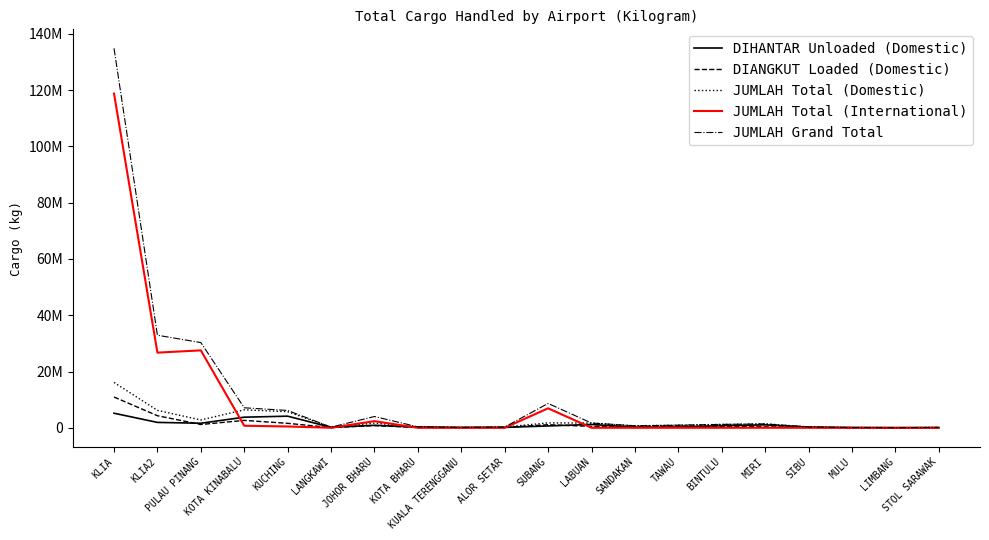

What are all the series names shown in the legend?

DIHANTAR Unloaded (Domestic), DIANGKUT Loaded (Domestic), JUMLAH Total (Domestic), JUMLAH Total (International), JUMLAH Grand Total